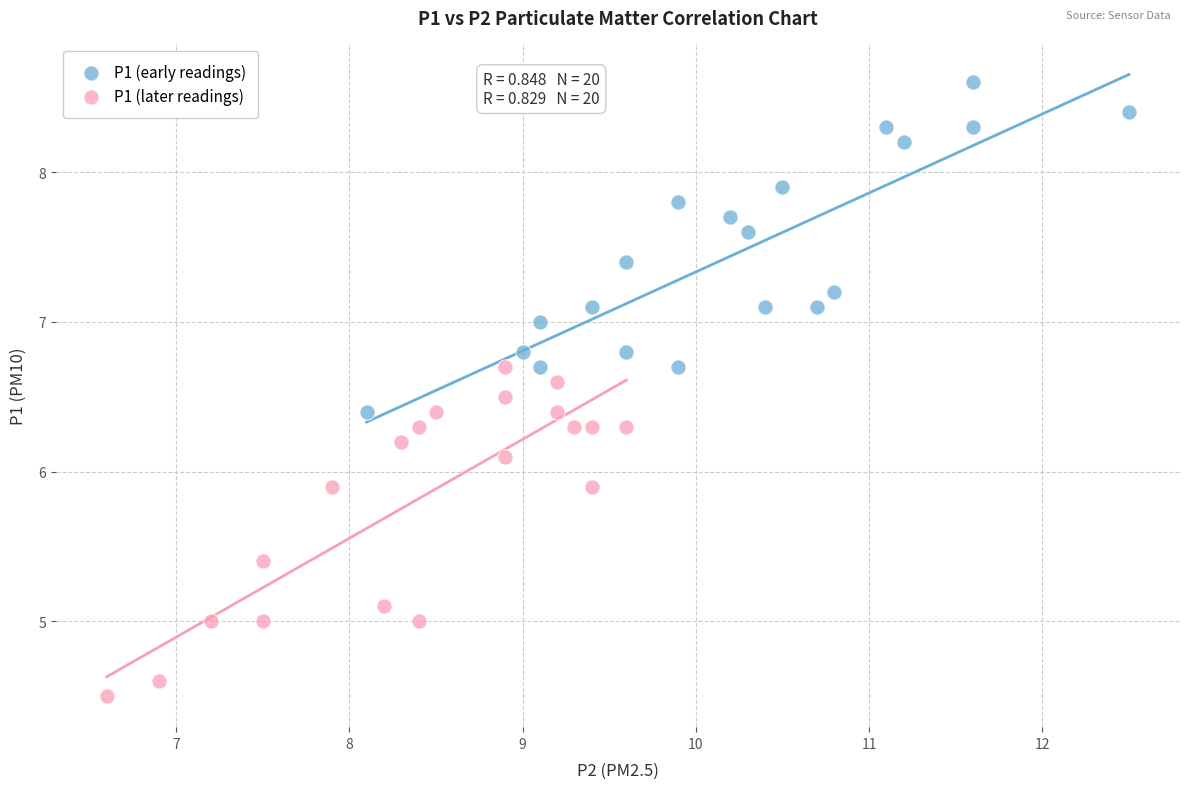

Which series contains the lowest Y value?

P1 (later readings)